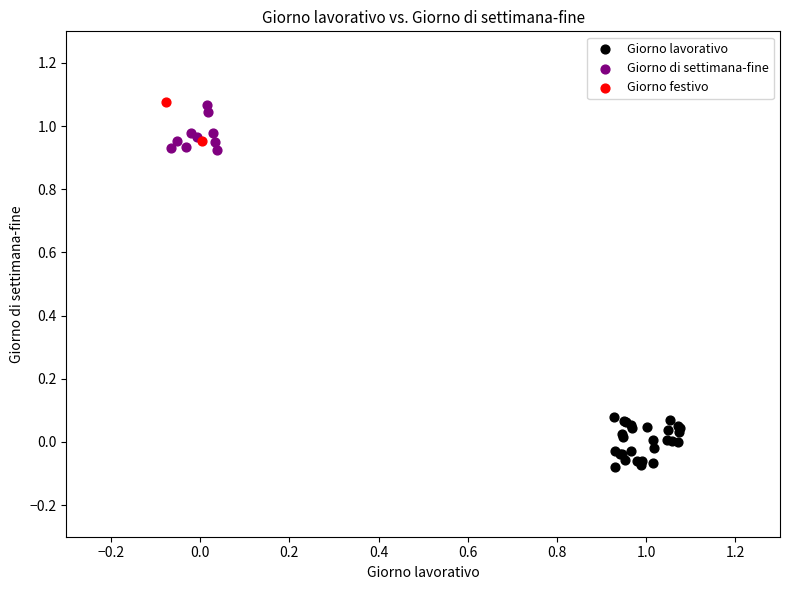

What are all the series names shown in the legend?

Giorno lavorativo, Giorno di settimana-fine, Giorno festivo